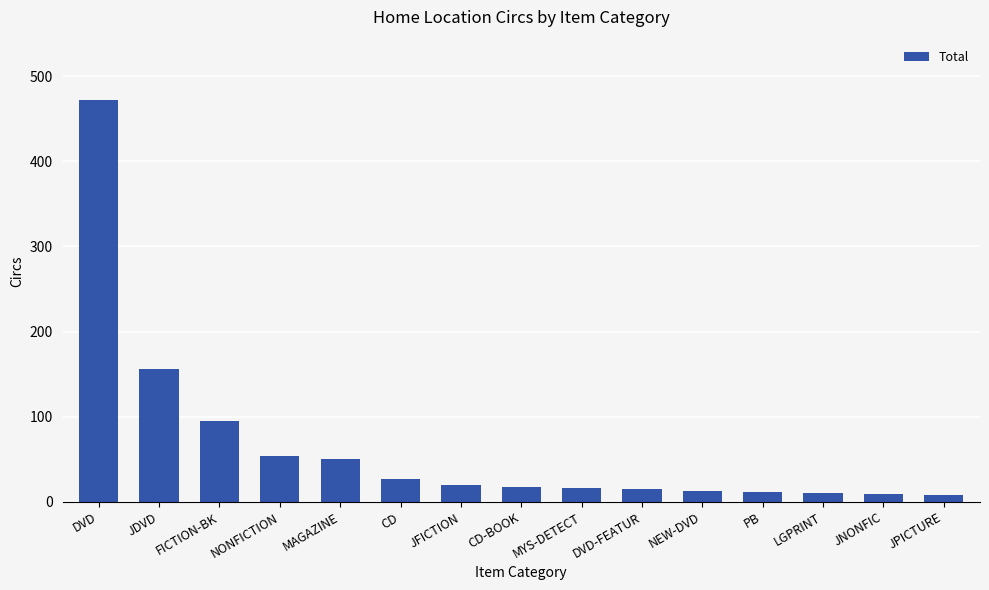

How many values are below 18?

7